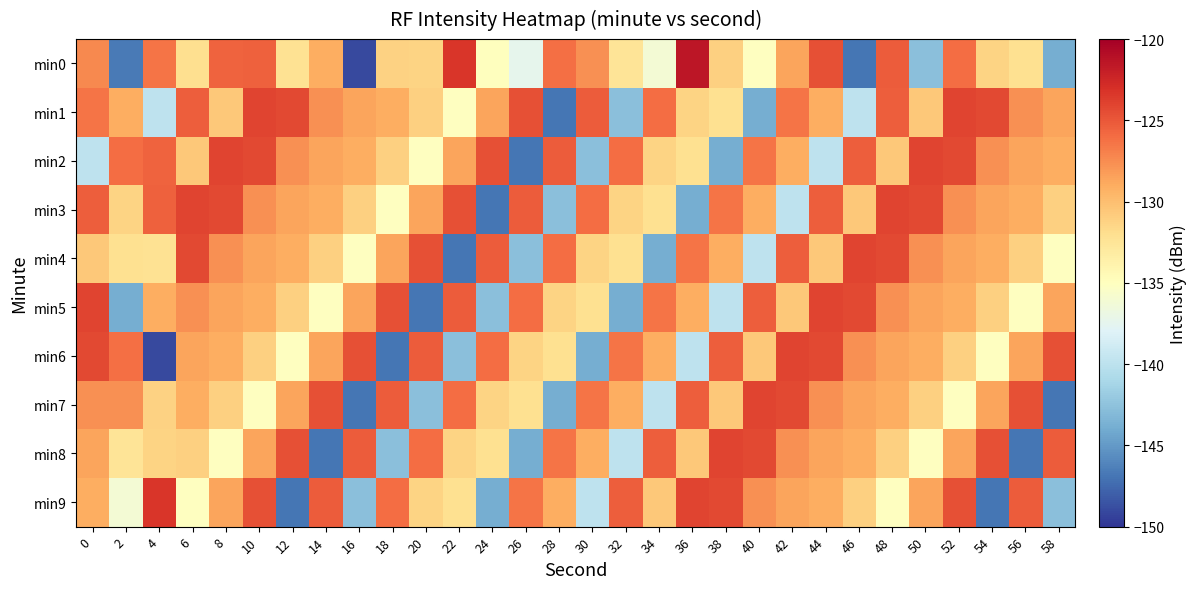

Which series has the largest total across all categories?

min3